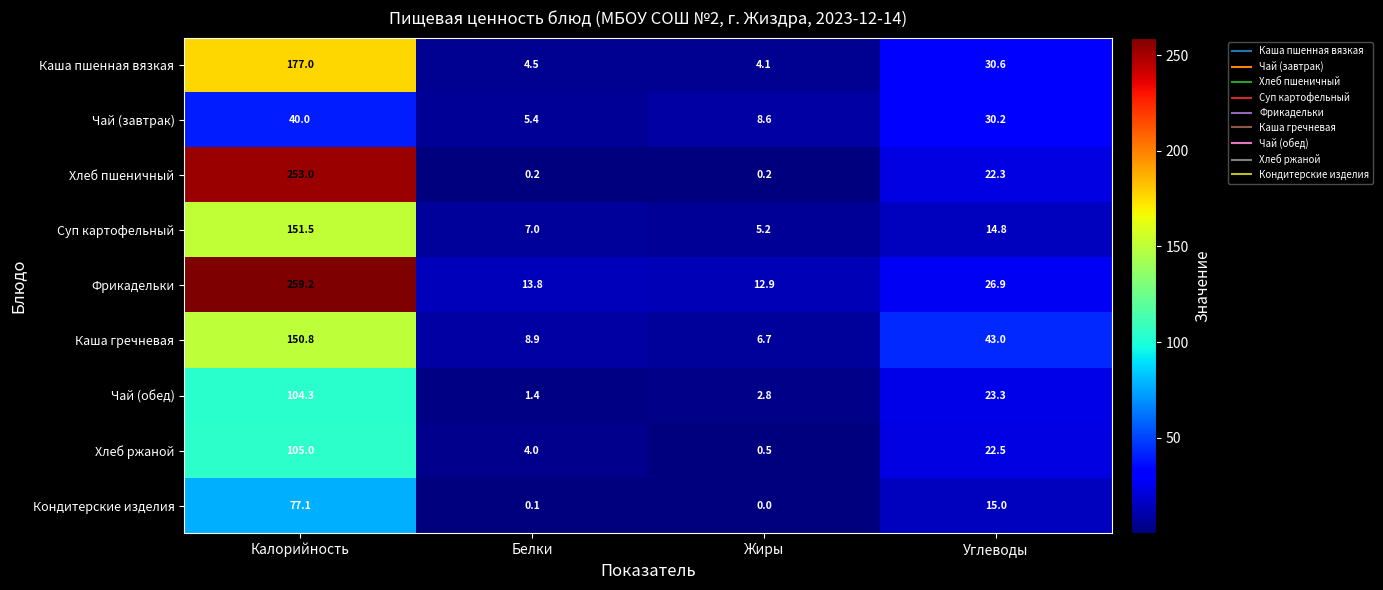

What is the maximum value shown in the chart?

259.2